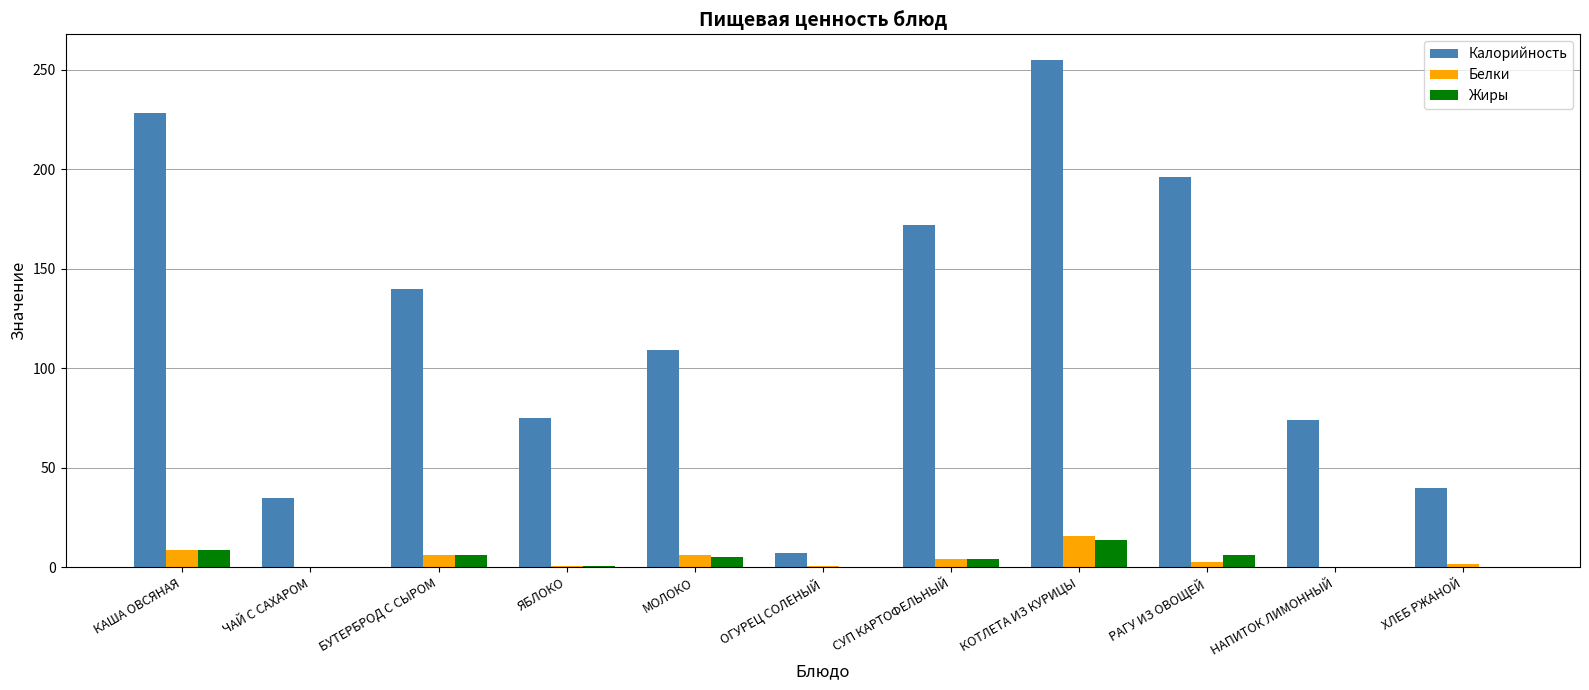

The value of Калорийность at КОТЛЕТА ИЗ КУРИЦЫ is 255.0. True or false?

True